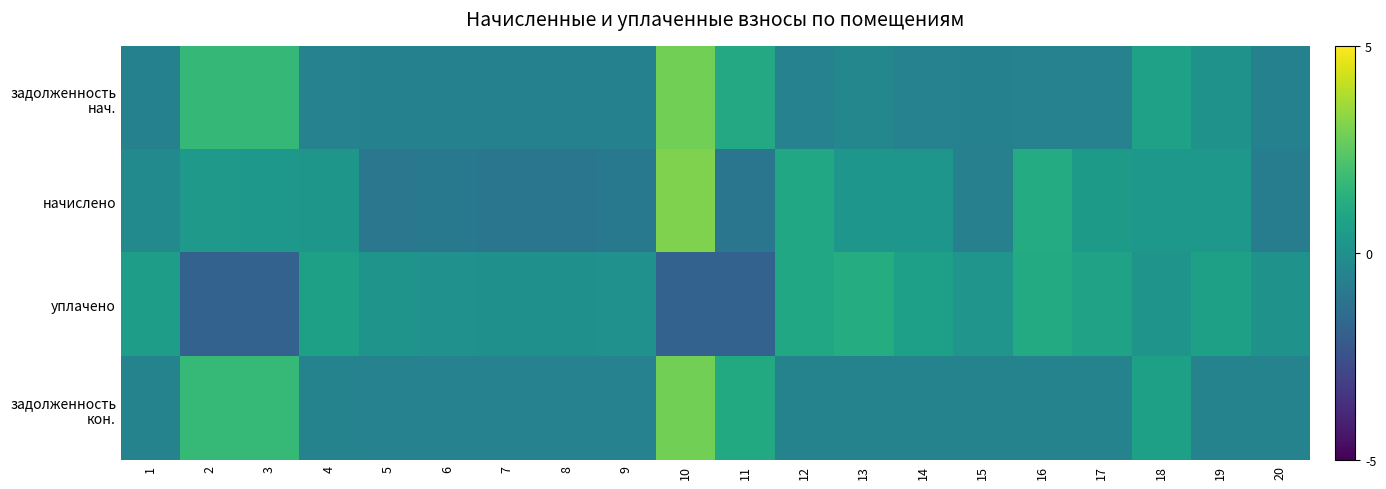

Rank the series at 8 from lowest to highest value.

начислено, задолженность нач., задолженность кон., уплачено